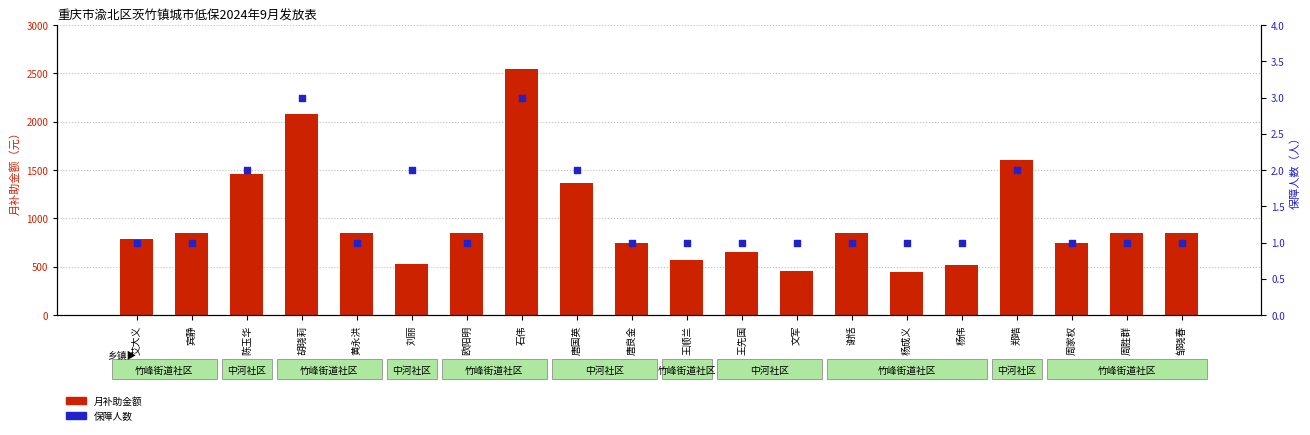

Is the value of 月补助金额 at 刘丽 greater than the value of 保障人数 at 杨成义?

Yes